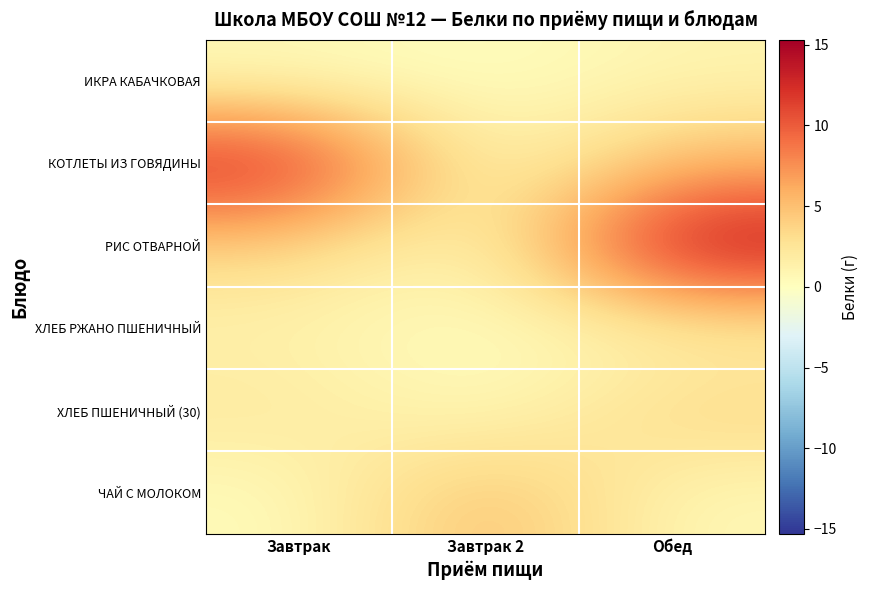

Reading left to right, what are all the values shown in this chart?

ИКРА КАБАЧКОВАЯ: Завтрак=0.4	Завтрак 2=0.0	Обед=1.0
КОТЛЕТЫ ИЗ ГОВЯДИНЫ: Завтрак=13.7	Завтрак 2=0.0	Обед=5.5
РИС ОТВАРНОЙ: Завтрак=3.7	Завтрак 2=0.0	Обед=15.3
ХЛЕБ РЖАНО ПШЕНИЧНЫЙ: Завтрак=1.1	Завтрак 2=0.0	Обед=1.1
ХЛЕБ ПШЕНИЧНЫЙ (30): Завтрак=2.3	Завтрак 2=0.0	Обед=3.8
ЧАЙ С МОЛОКОМ: Завтрак=0.2	Завтрак 2=5.8	Обед=0.5